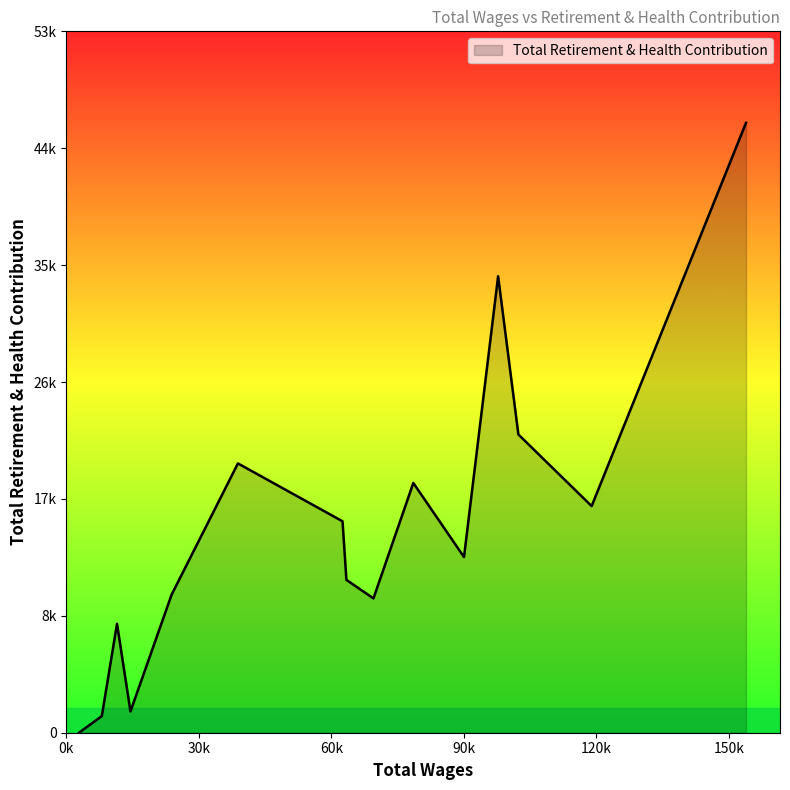

Does the chart display data point markers on the line(s)?

No